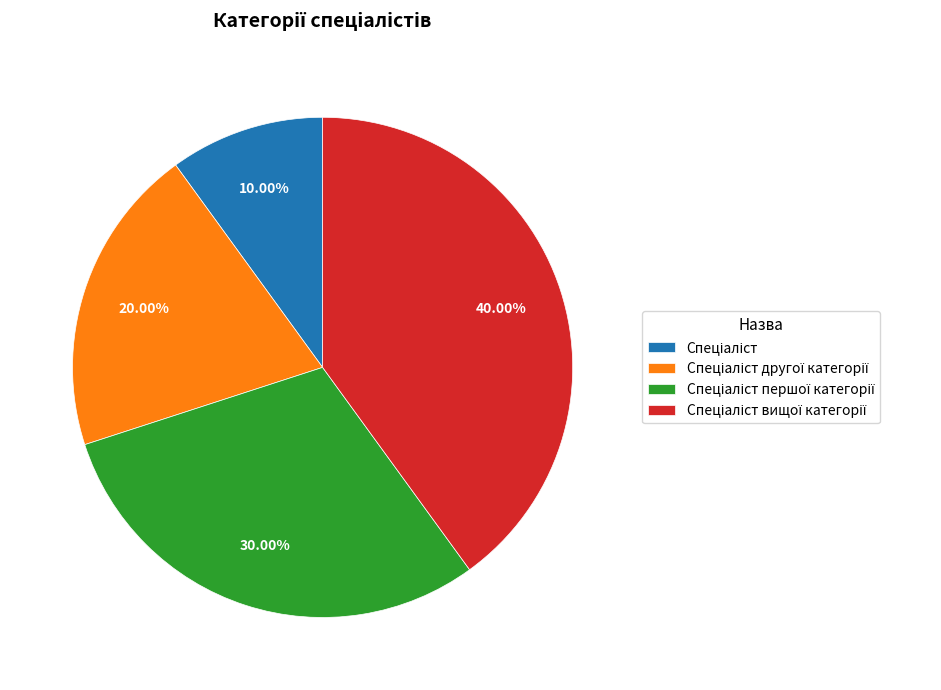

To the nearest percent, what is the difference between the largest and smallest slice percentages?

30%